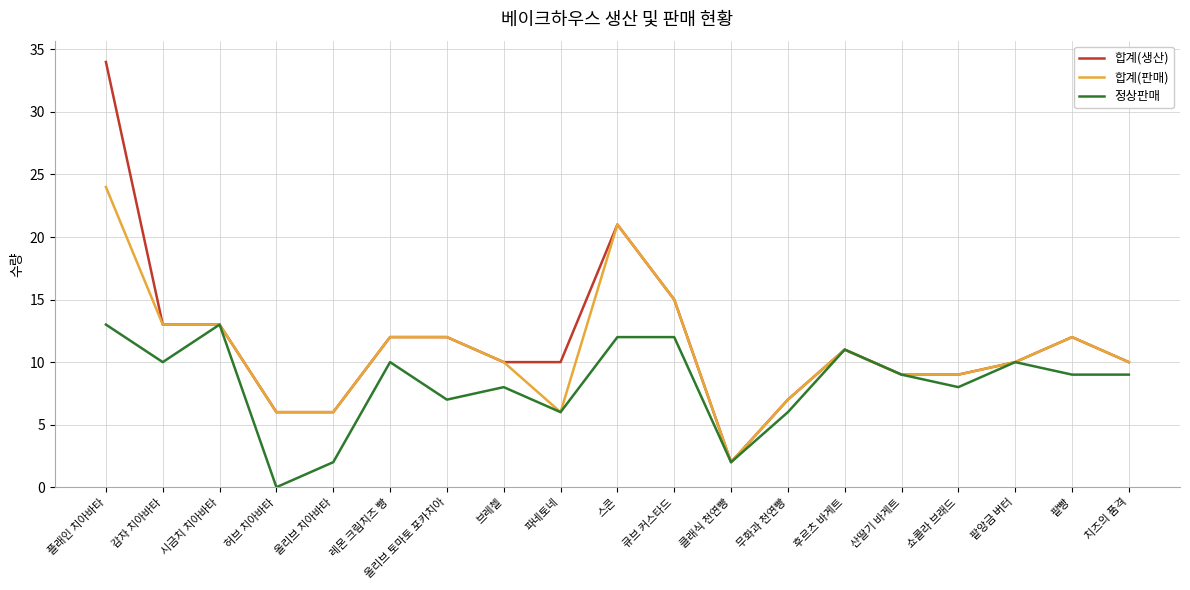

What is the difference between the second highest and second lowest values in the 정상판매 series?

11